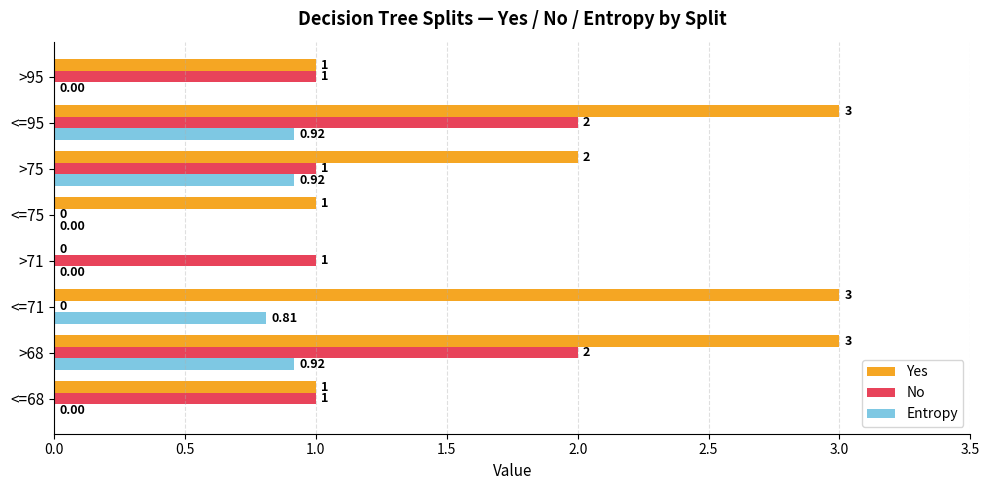

Is the value of No at >95 greater than the value of Yes at >71?

Yes